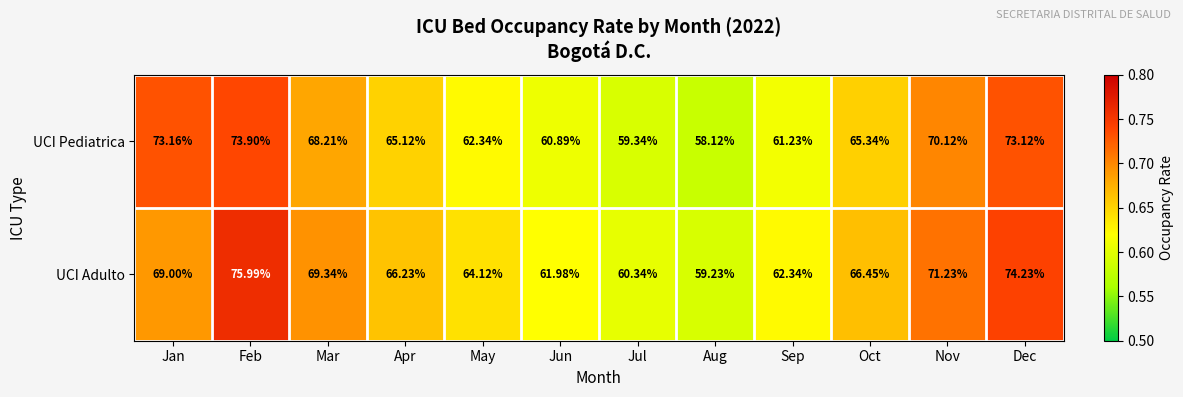

At May, list the series in order from smallest to largest.

UCI Pediatrica, UCI Adulto